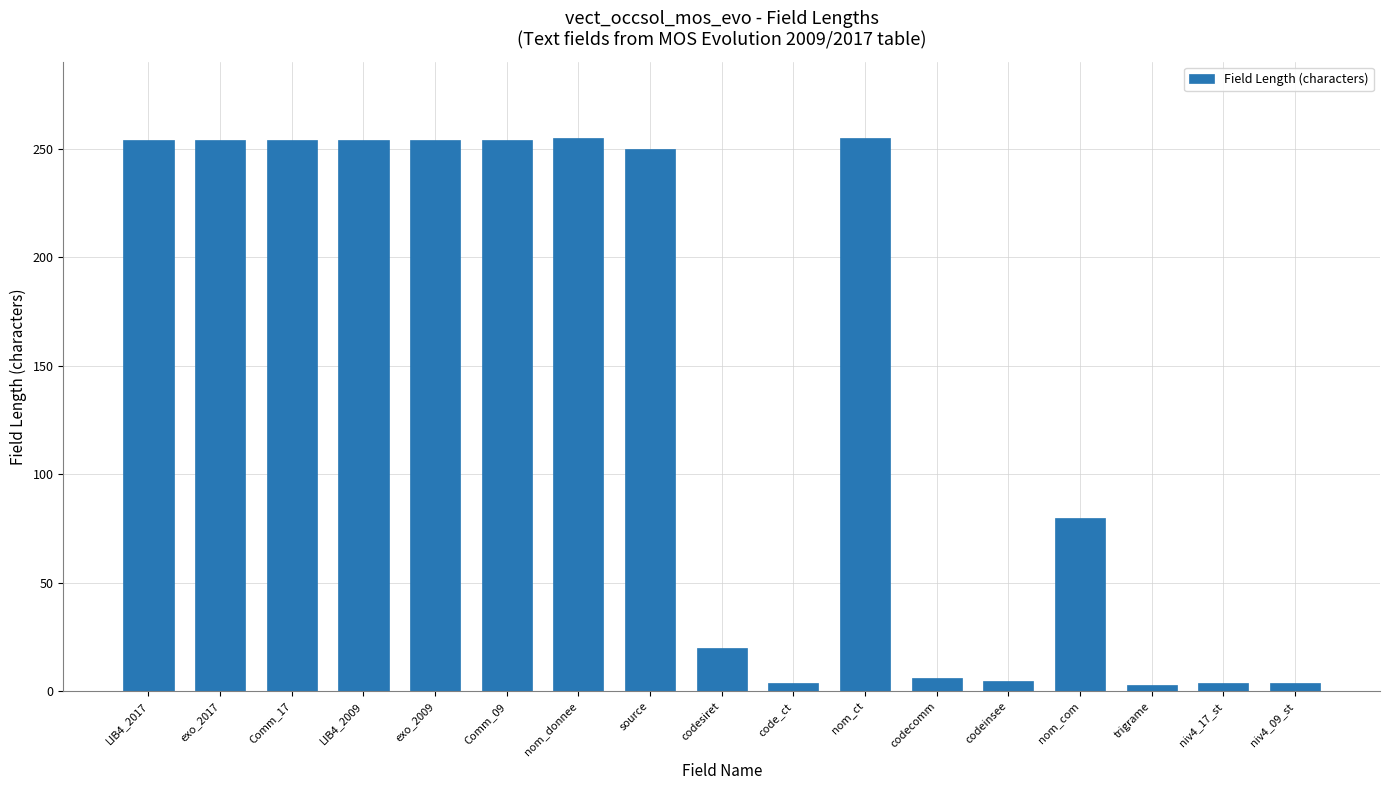

True or false: the data shows 254 at exo_2009.

True